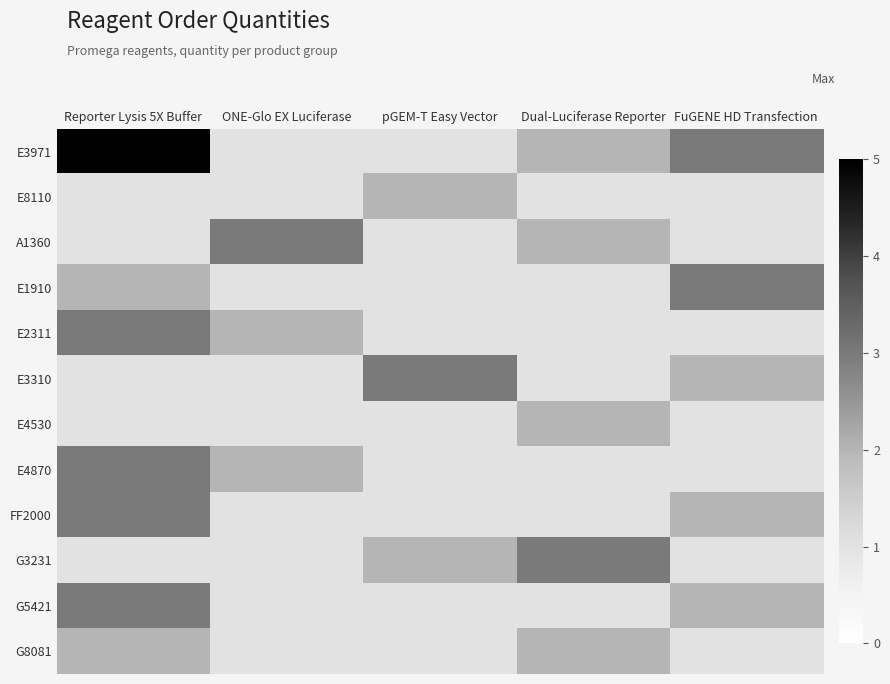

At how many categories does at least one series exceed 2?

5